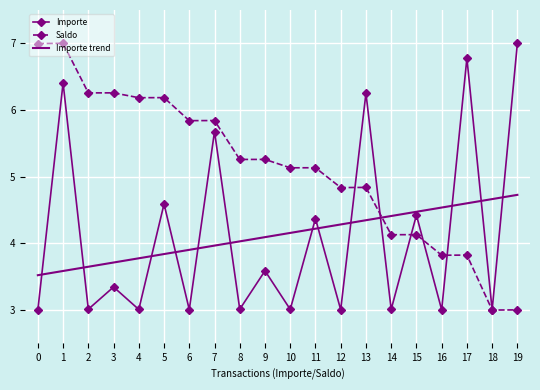

Reading right to left, transcribe all the data shown in this chart.

Importe: 19=7.0	18=3.0	17=6.8	16=3.0	15=4.4	14=3.0	13=6.3	12=3.0	11=4.4	10=3.0	9=3.6	8=3.0	7=5.7	6=3.0	5=4.6	4=3.0	3=3.3	2=3.0	1=6.4	0=3.0
Saldo: 19=3.0	18=3.0	17=3.8	16=3.8	15=4.1	14=4.1	13=4.8	12=4.8	11=5.1	10=5.1	9=5.3	8=5.3	7=5.8	6=5.8	5=6.2	4=6.2	3=6.3	2=6.3	1=7.0	0=7.0
Importe trend: 19=4.7	18=4.7	17=4.6	16=4.5	15=4.5	14=4.4	13=4.3	12=4.3	11=4.2	10=4.2	9=4.1	8=4.0	7=4.0	6=3.9	5=3.8	4=3.8	3=3.7	2=3.6	1=3.6	0=3.5